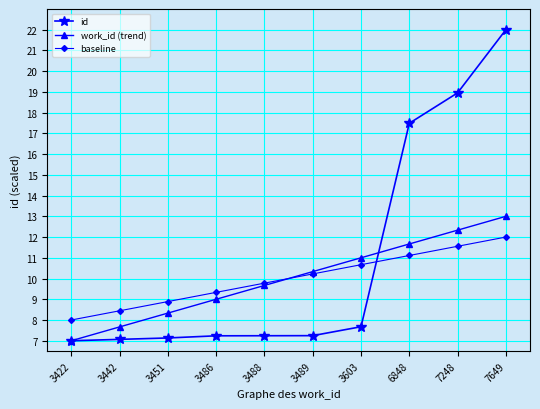

Which series has the largest total across all categories?

id